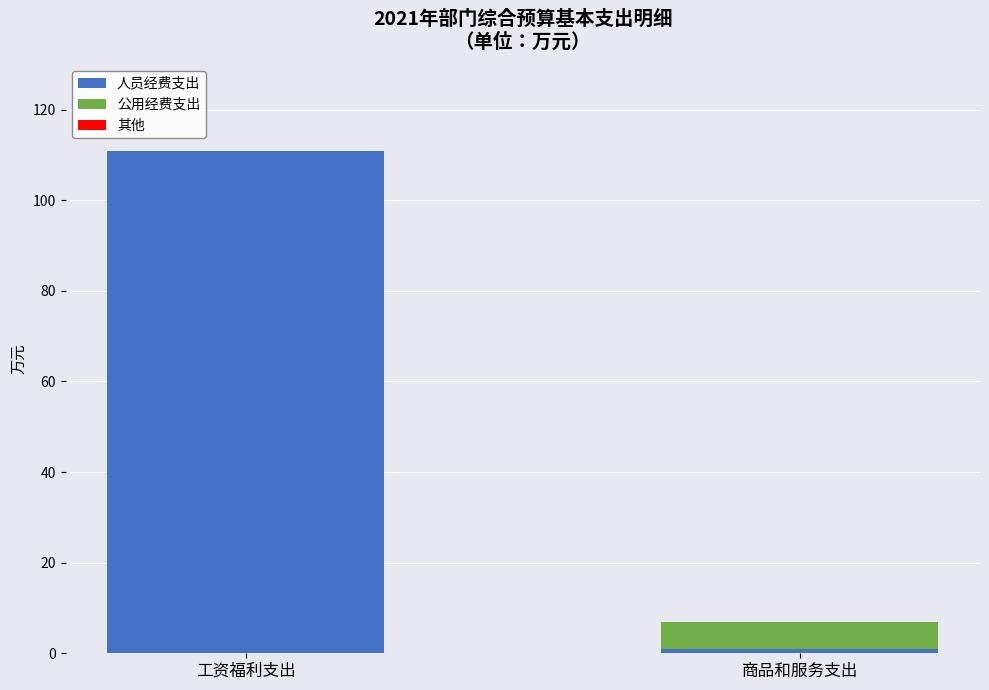

What is the maximum value for 人员经费支出?

110.9